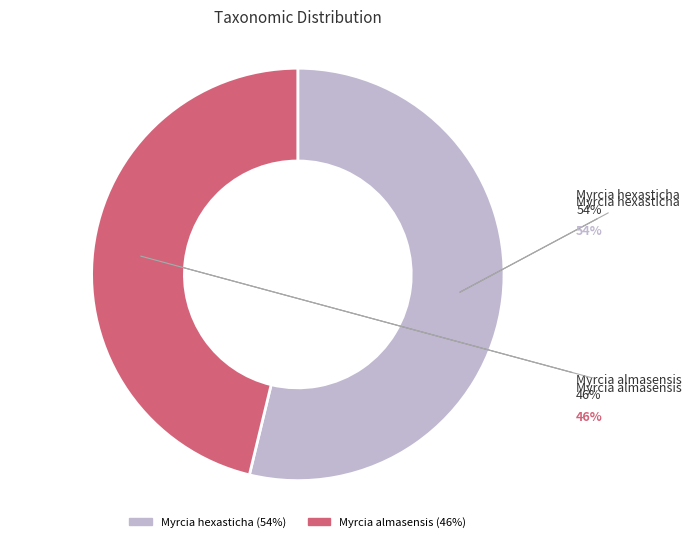

Combined, do Myrcia hexasticha and Myrcia almasensis account for over 50%?

Yes